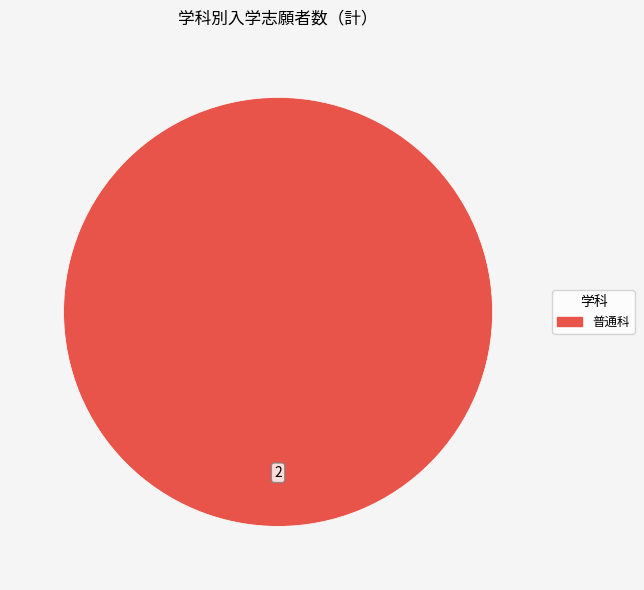

True or false: 普通科 accounts for 100% of the total.

True